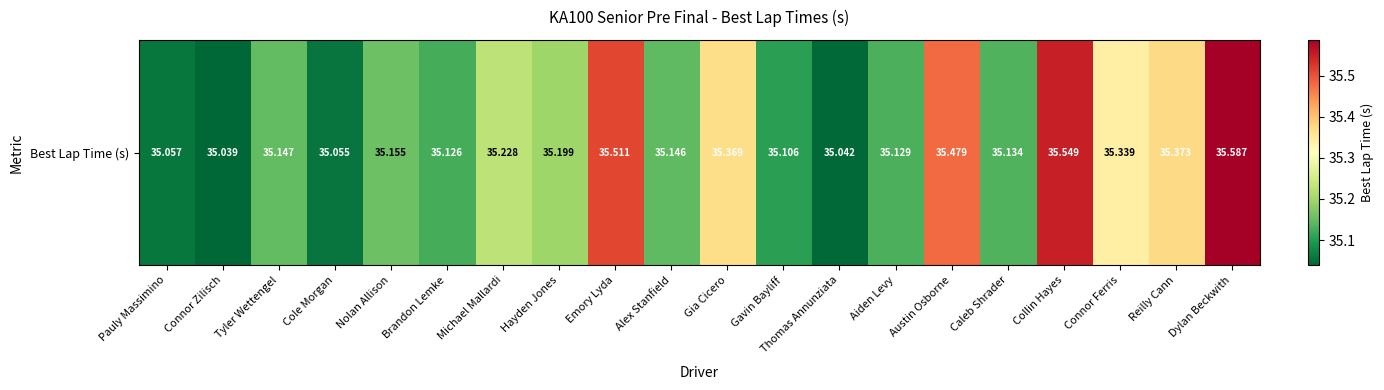

What is the difference between the maximum and minimum values?

0.5